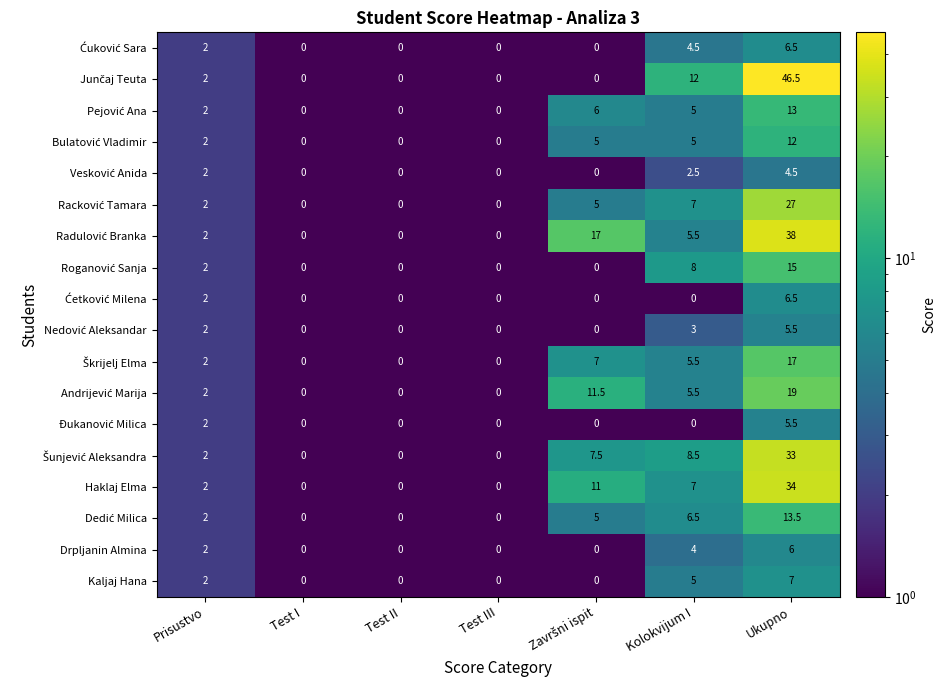

At how many categories does at least one series exceed 9?

3